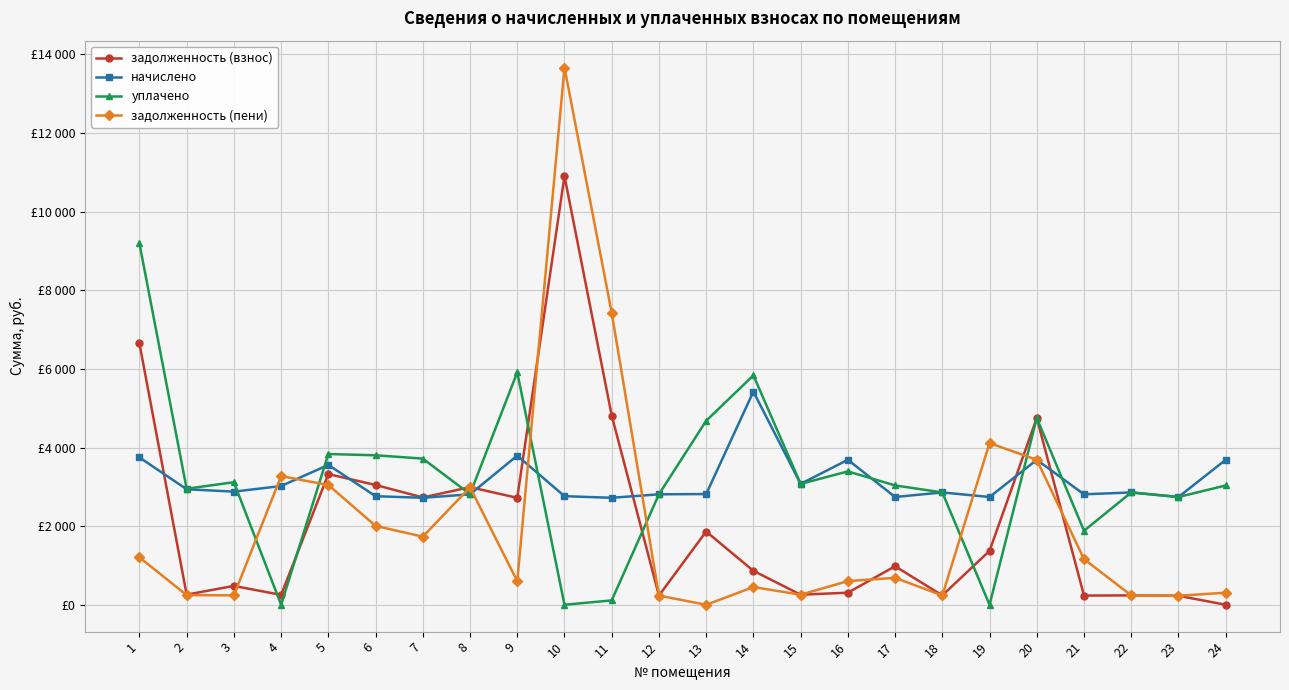

Read the уплачено value at 3.

3117.9